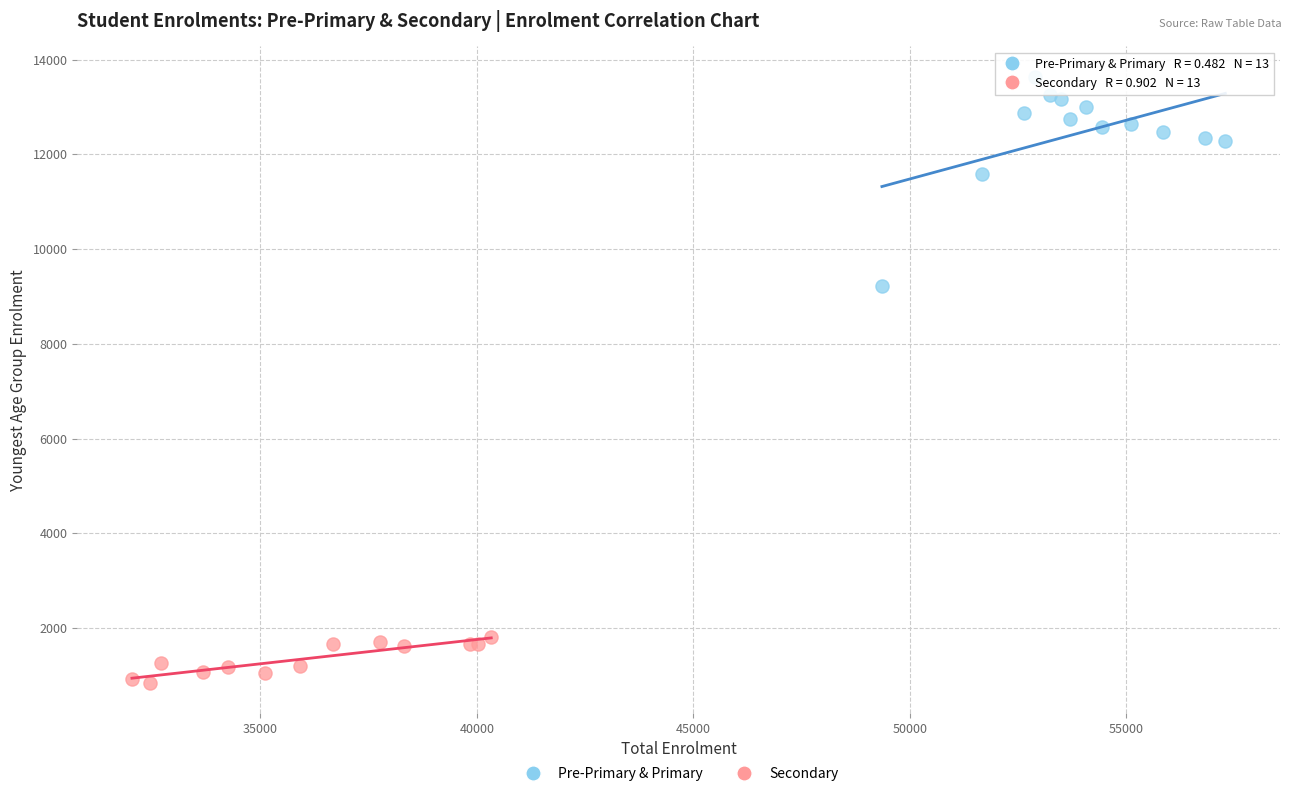

Which series has the widest spread of Y values?

Pre-Primary & Primary